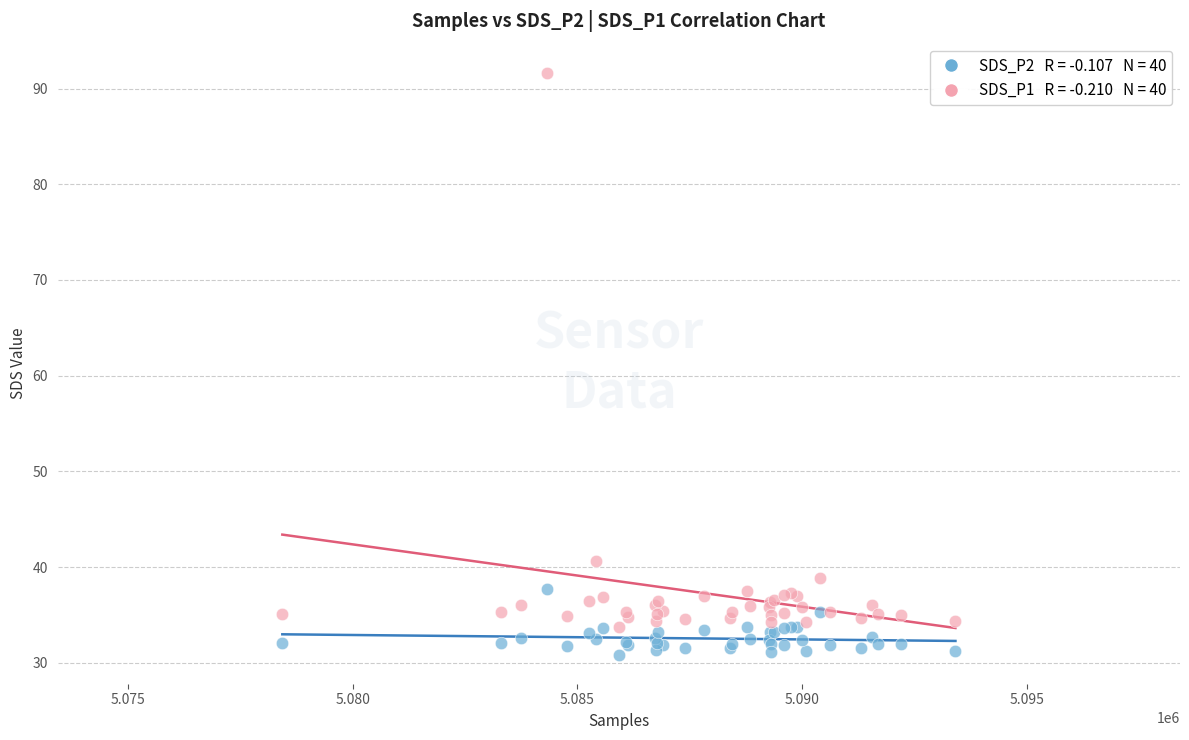

Across all series, what Y value is closest to 61?

40.7